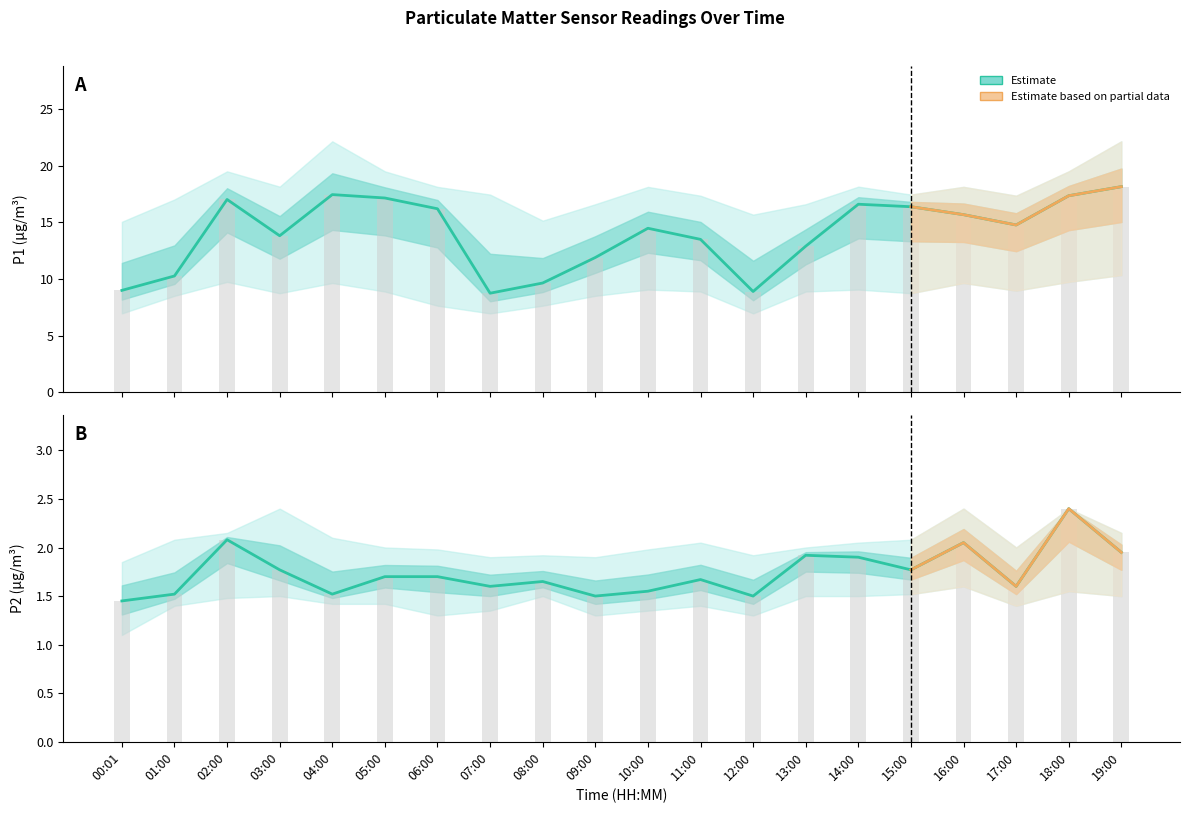

What is the total value across all series at 16:00?

49.5